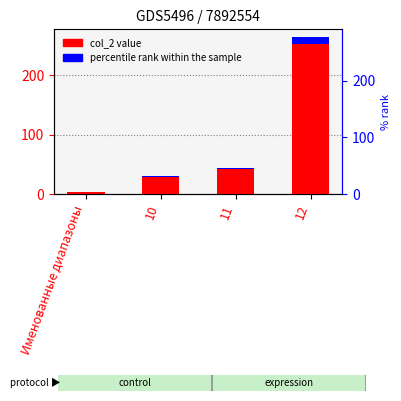

What is the sum of all col_2 values?

341.0